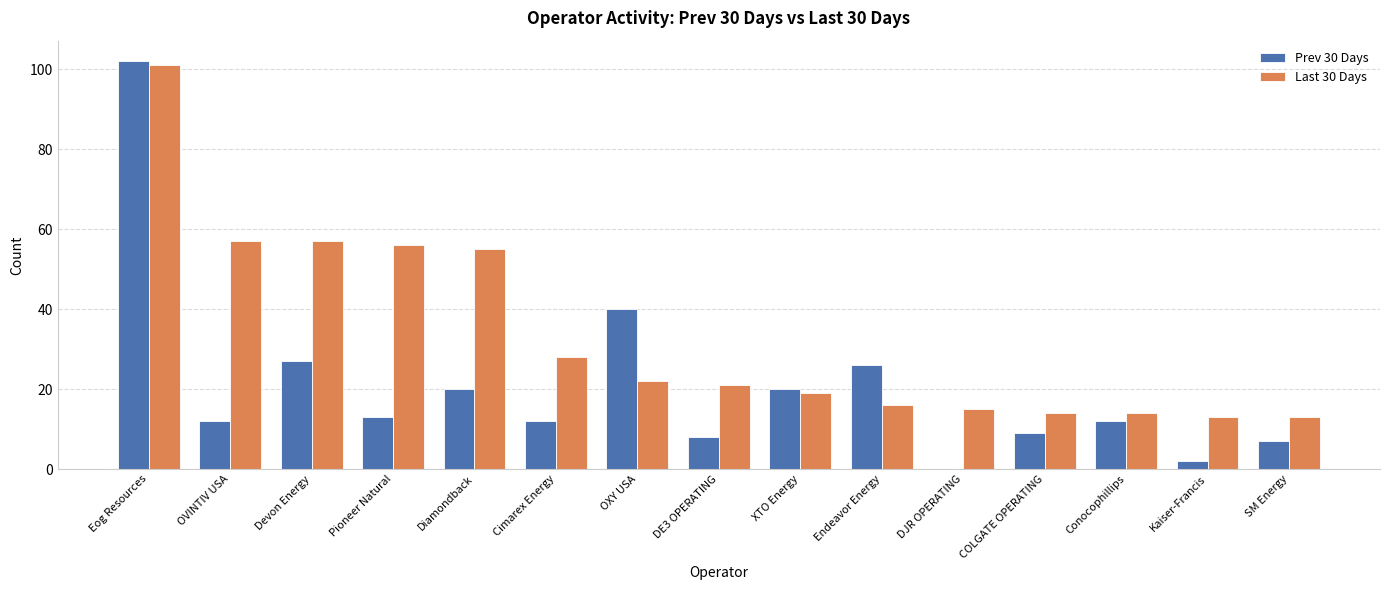

How many series are shown in this chart?

2